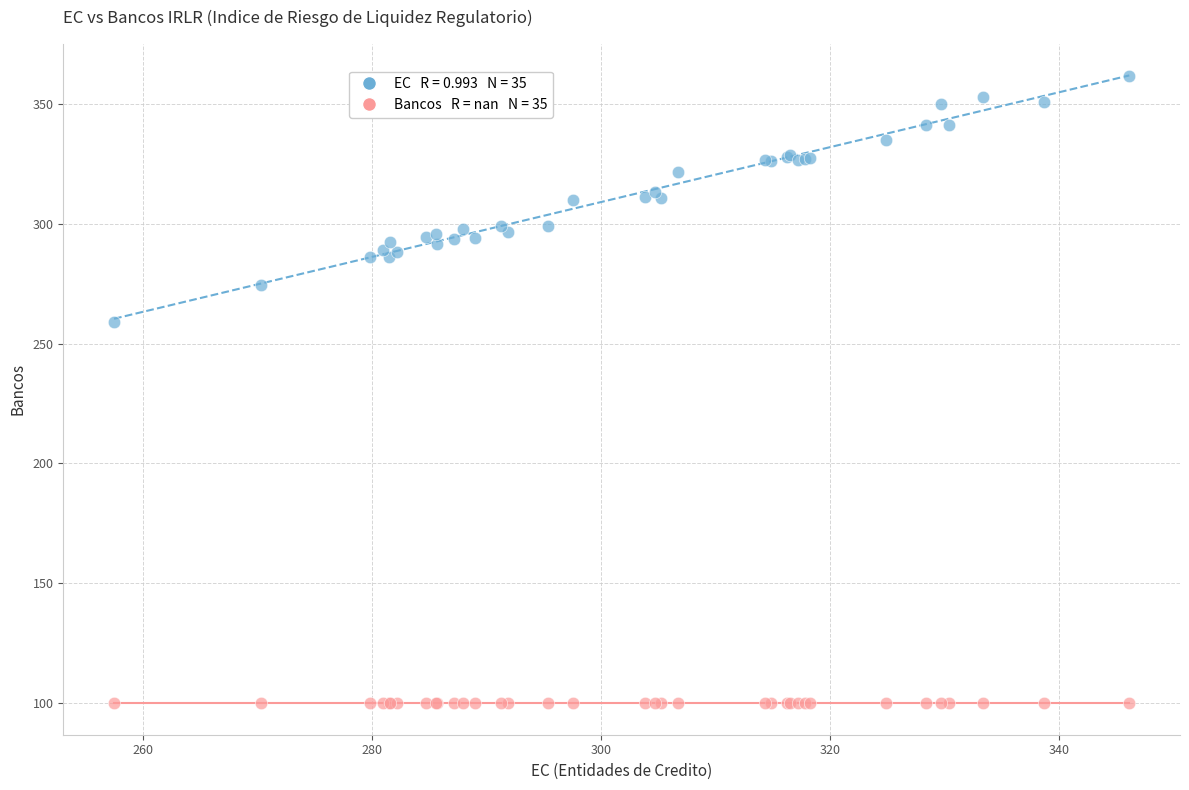

Across all series, what Y value is closest to 230?

259.1